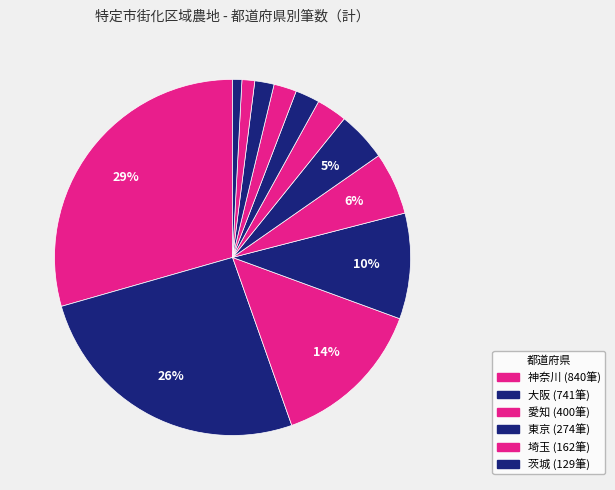

How many slices are in this pie chart?

12